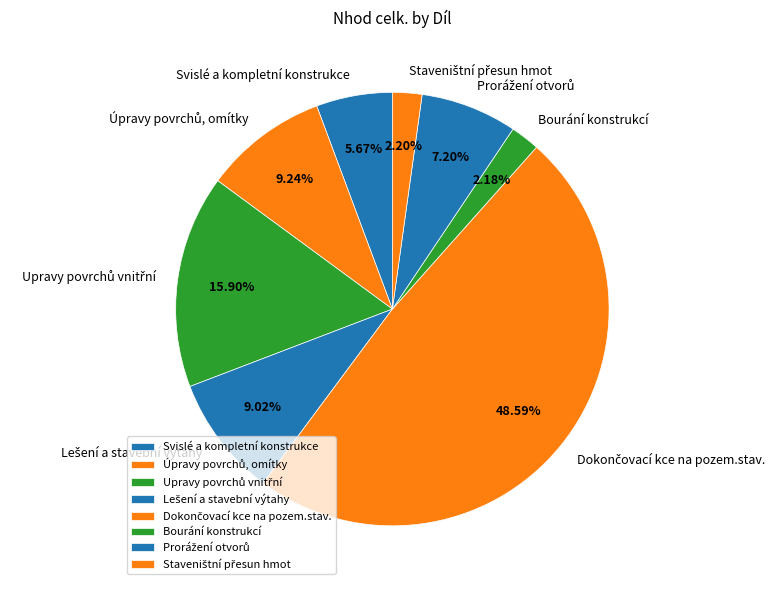

Is there a majority slice in this chart?

No